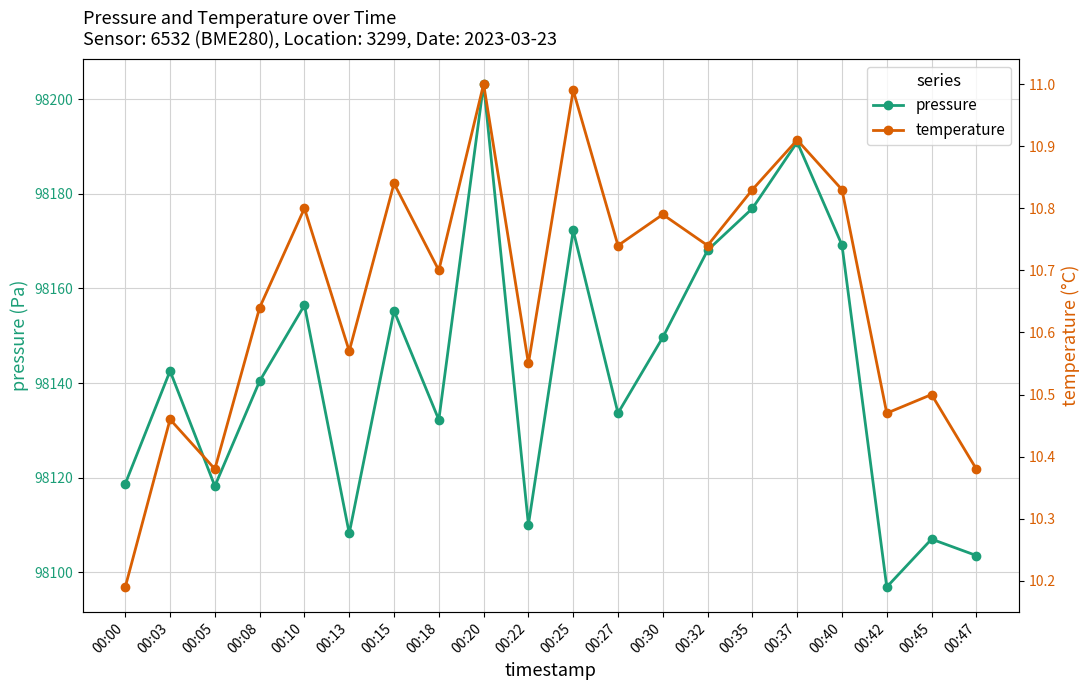

How many lines are shown in the chart?

2